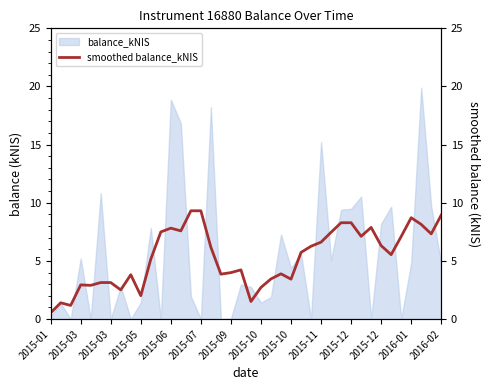

How many interior local peaks (higher than both neighbors) does the data have?

8